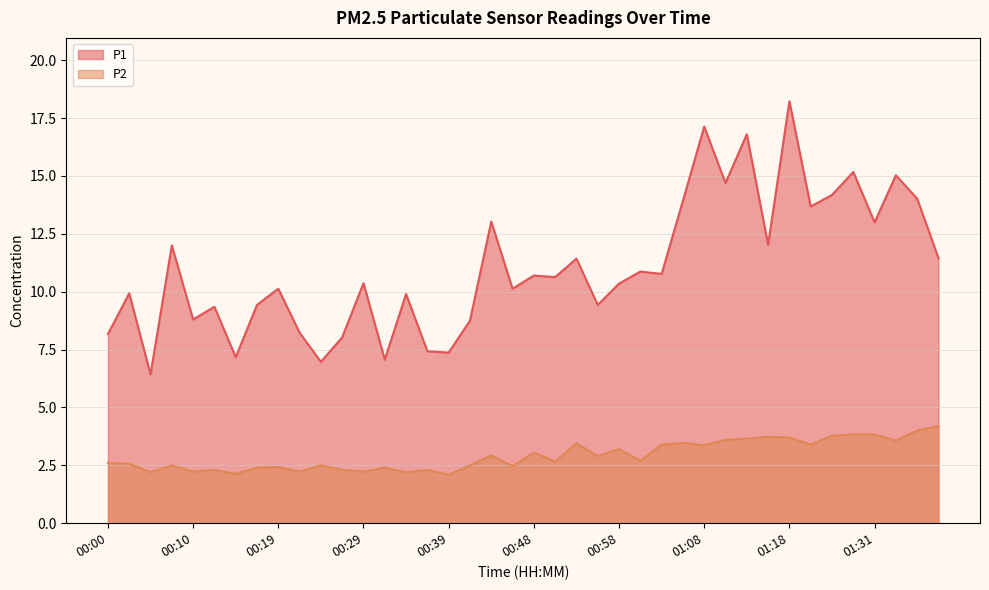

What is the sum of the P1 values at 01:28 and 00:22?

23.4